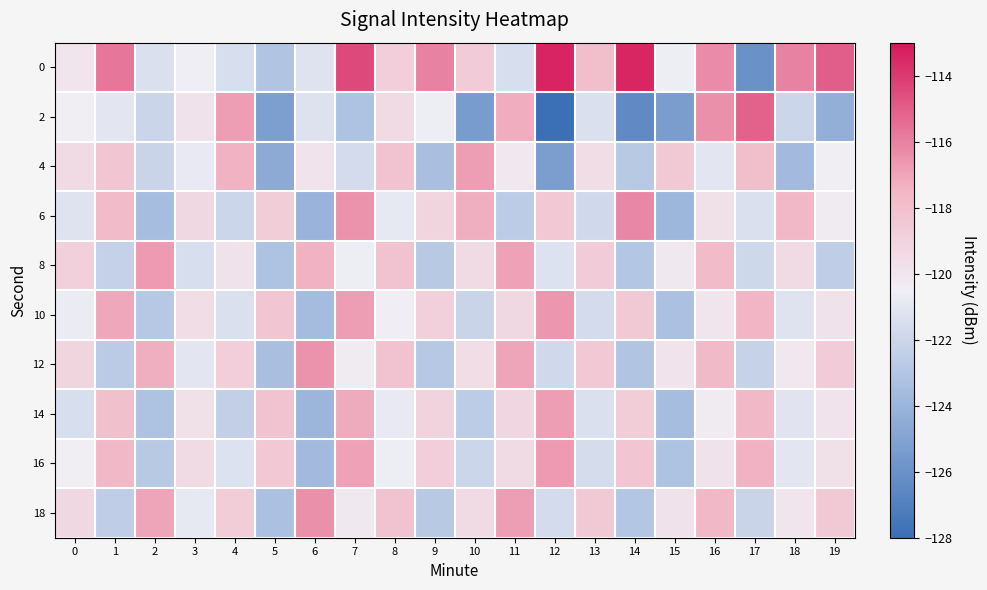

Which series changed the most between 7 and 15?

6